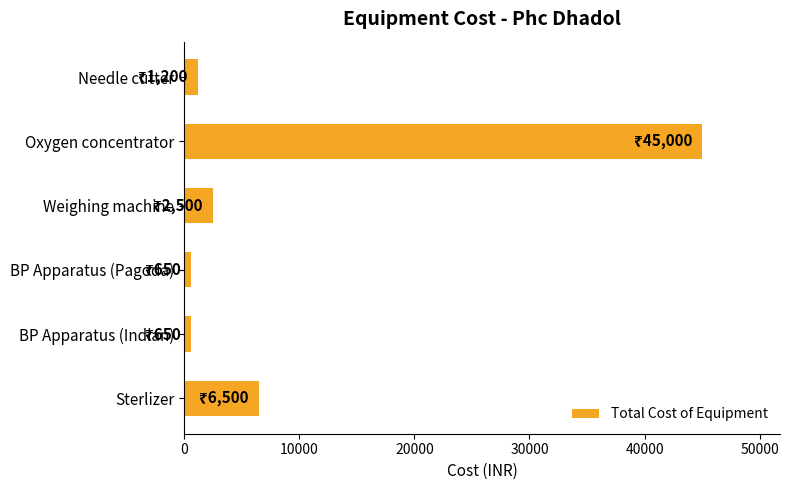

What is the ratio of the value at Oxygen concentrator to the value at Sterlizer?

6.9